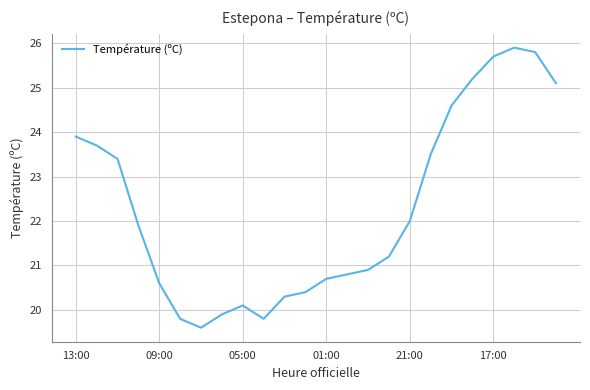

What is the minimum value shown in the chart?

19.6